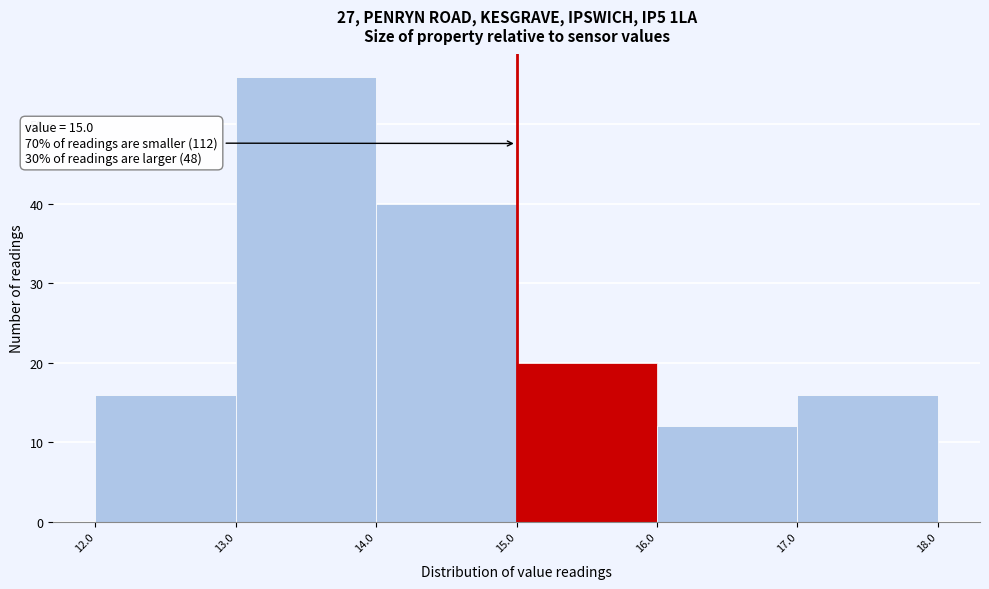

Which range on the x-axis has the tallest bar?

13.0 to 14.0